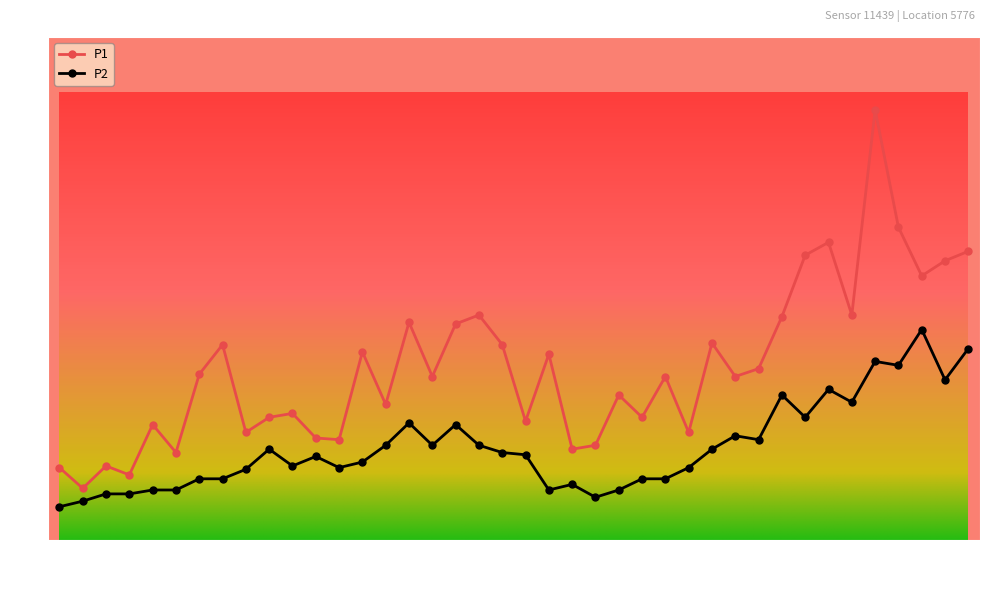

Does the chart have visible grid lines?

No